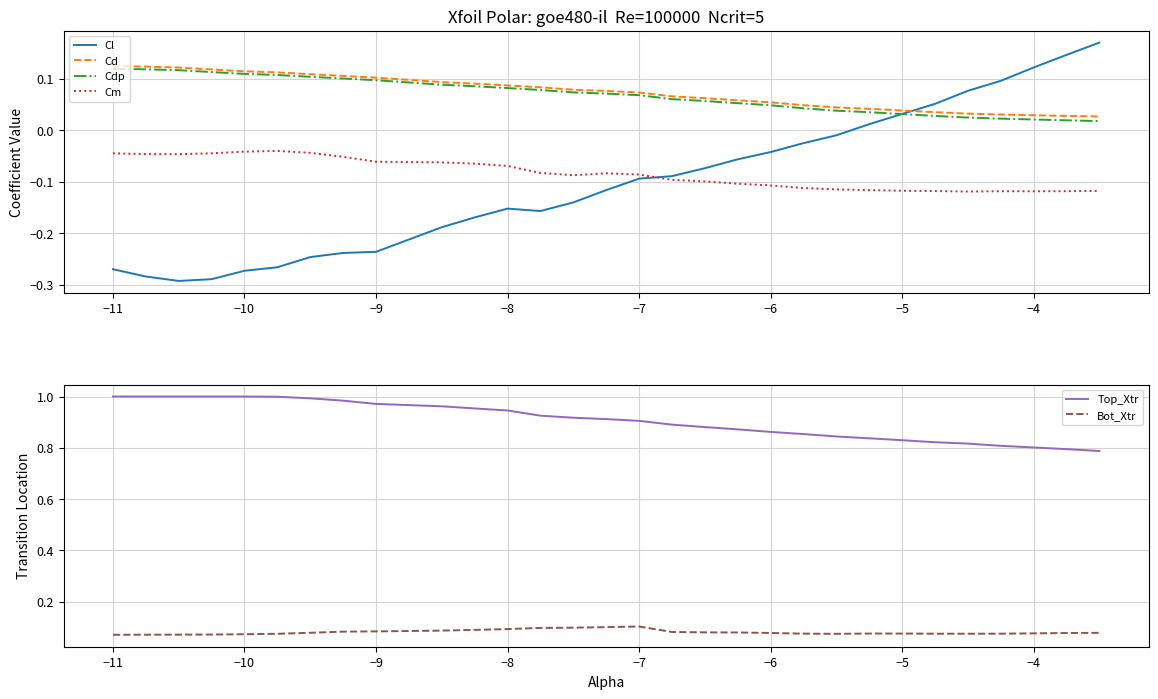

How many times do Cl and Cd cross each other?

1